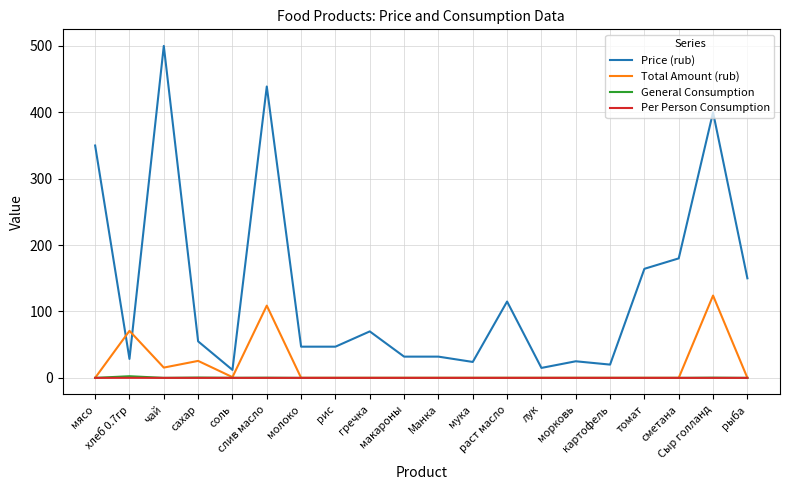

Which series has the largest total across all categories?

Price (rub)